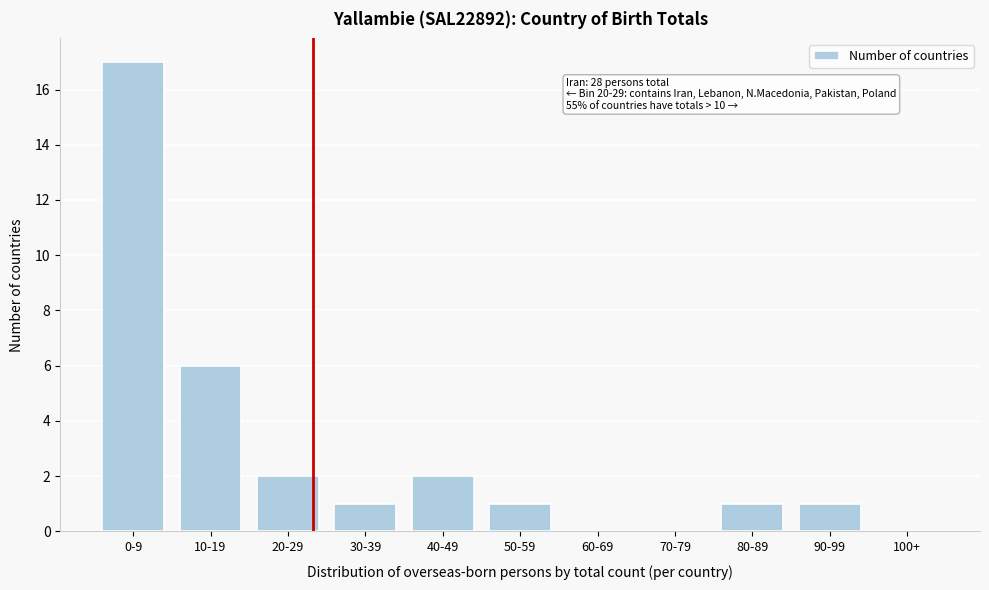

Reading left to right, extract all data points from this chart.

0-9=17	10-19=6	20-29=2	30-39=1	40-49=2	50-59=1	60-69=0	70-79=0	80-89=1	90-99=1	100+=0